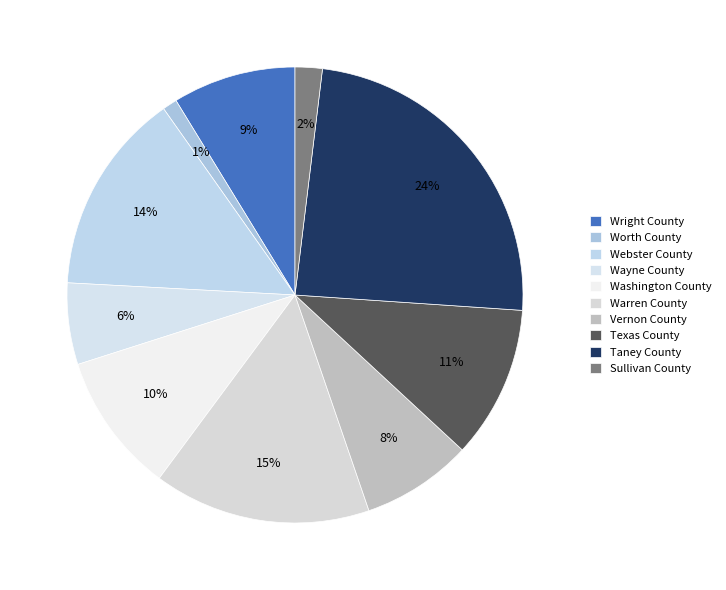

To the nearest percent, what percentage of the pie is Vernon County?

8%